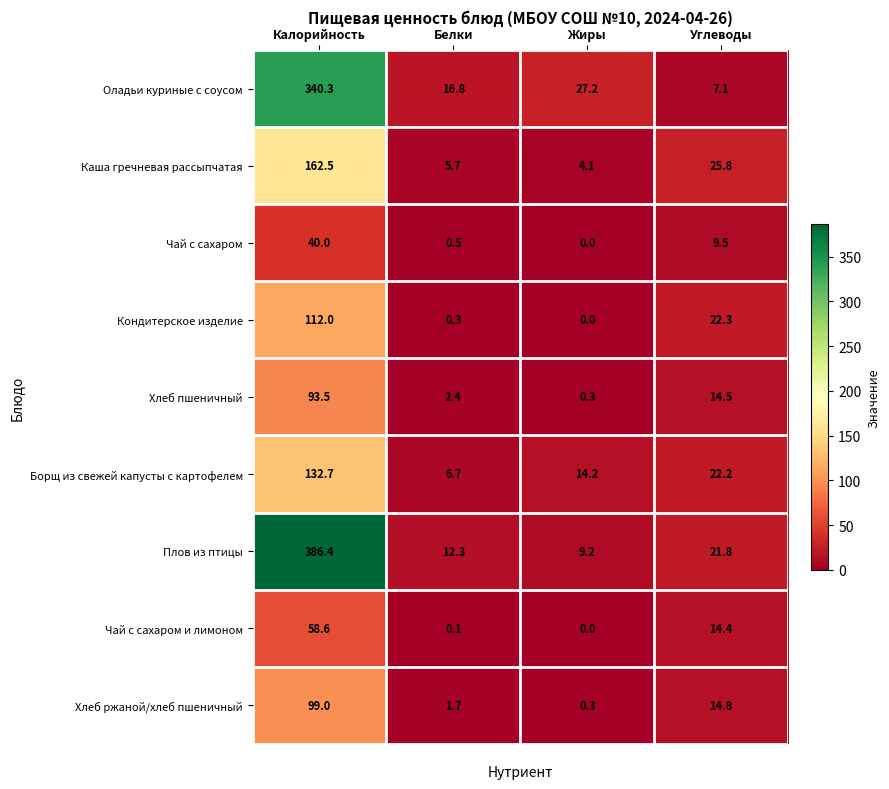

Rank the series by their maximum value, from lowest to highest.

Чай с сахаром, Чай с сахаром и лимоном, Хлеб пшеничный, Хлеб ржаной/хлеб пшеничный, Кондитерское изделие, Борщ из свежей капусты с картофелем, Каша гречневая рассыпчатая, Оладьи куриные с соусом, Плов из птицы